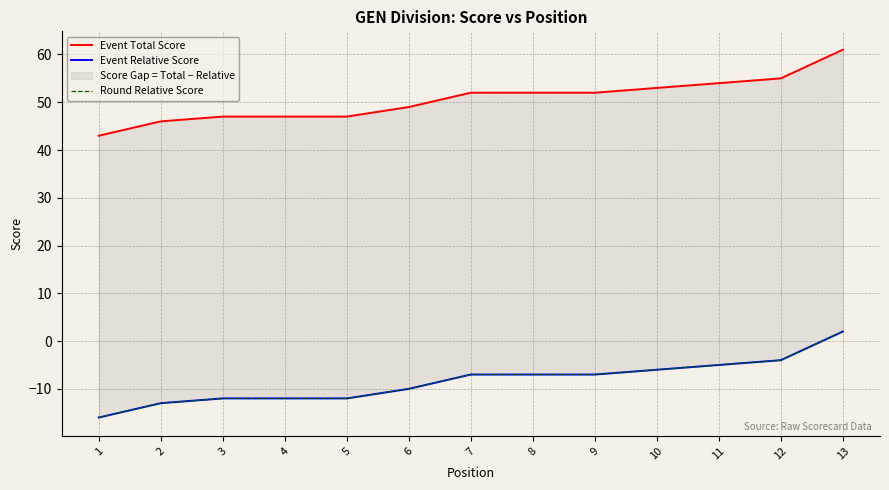

How many values in the Event Total Score series are below 52?

6